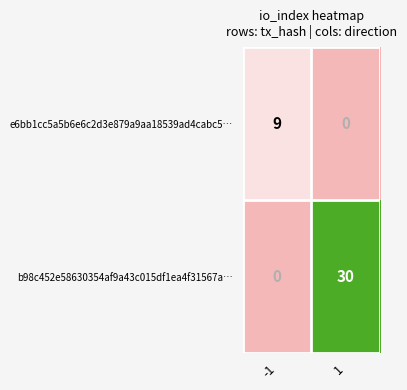

Is it true that b98c452e58630354af9a43c015df1ea4f31567a… equals 50 at 1?

False